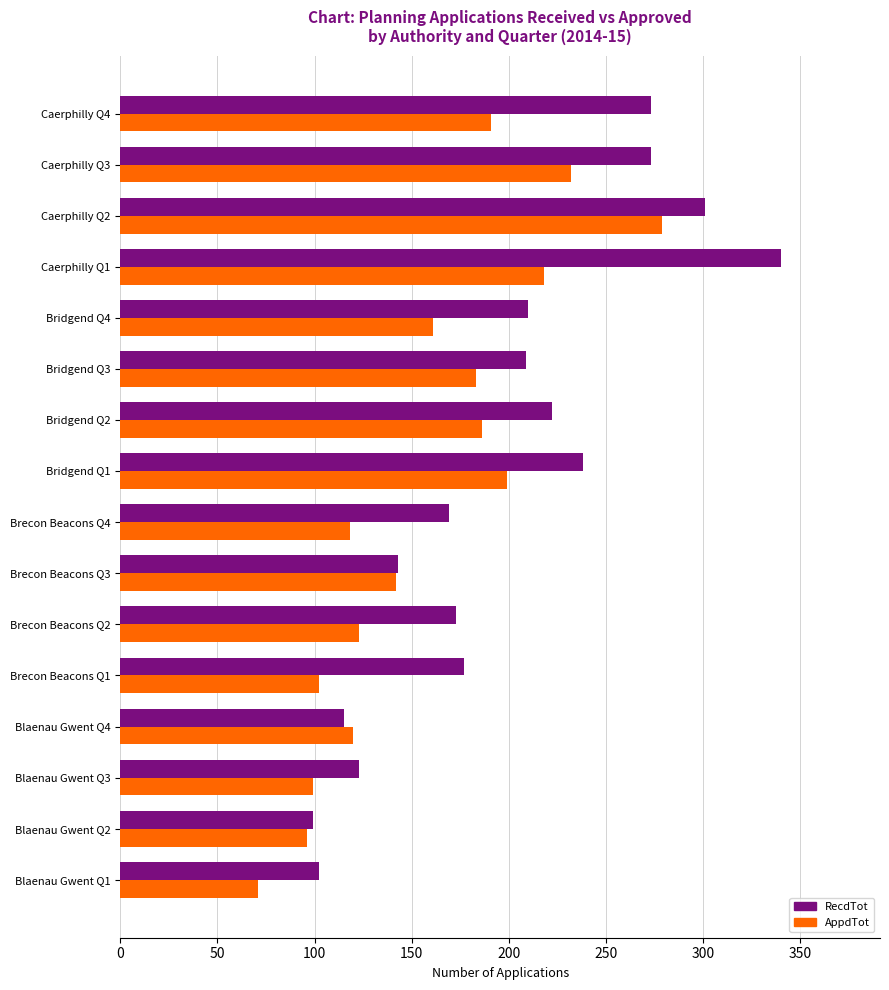

Which series has the largest range (max minus min)?

RecdTot